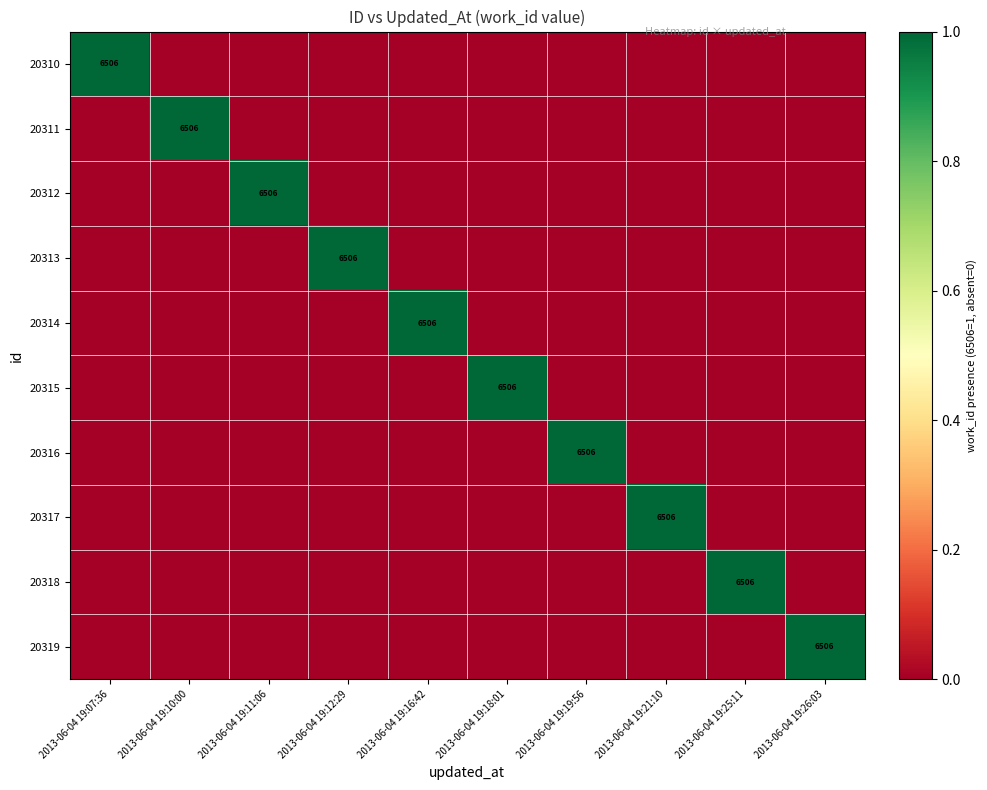

At which category does the chart reach its minimum across all series?

2013-06-04 19:10:00